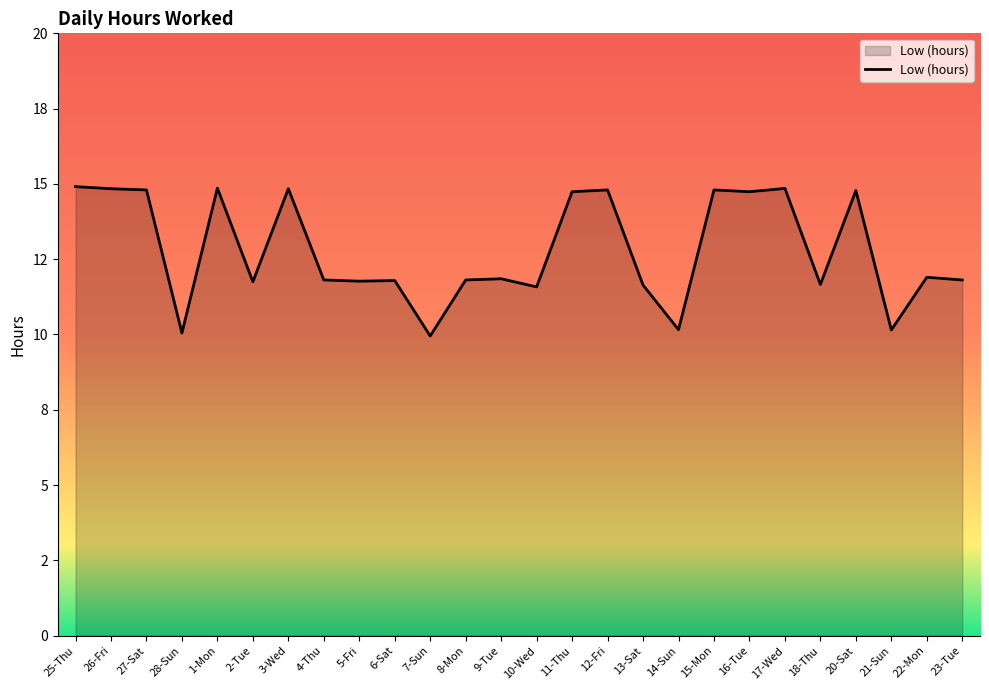

Reading right to left, extract all data points from this chart.

11.8	11.9	10.2	14.8	11.7	14.8	14.7	14.8	10.2	11.6	14.8	14.7	11.6	11.8	11.8	9.9	11.8	11.8	11.8	14.8	11.8	14.9	10.1	14.8	14.8	14.9